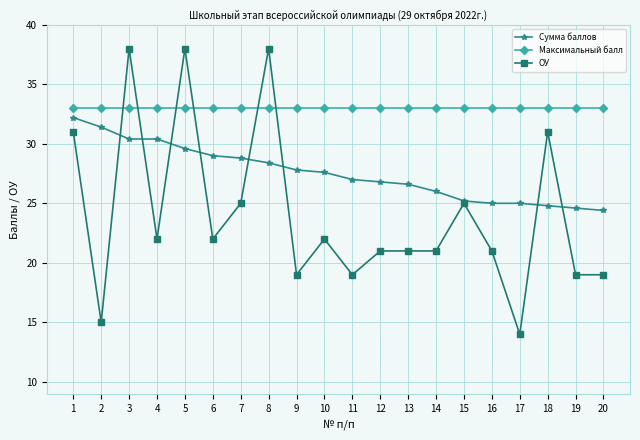

Count the number of data series in this chart.

3